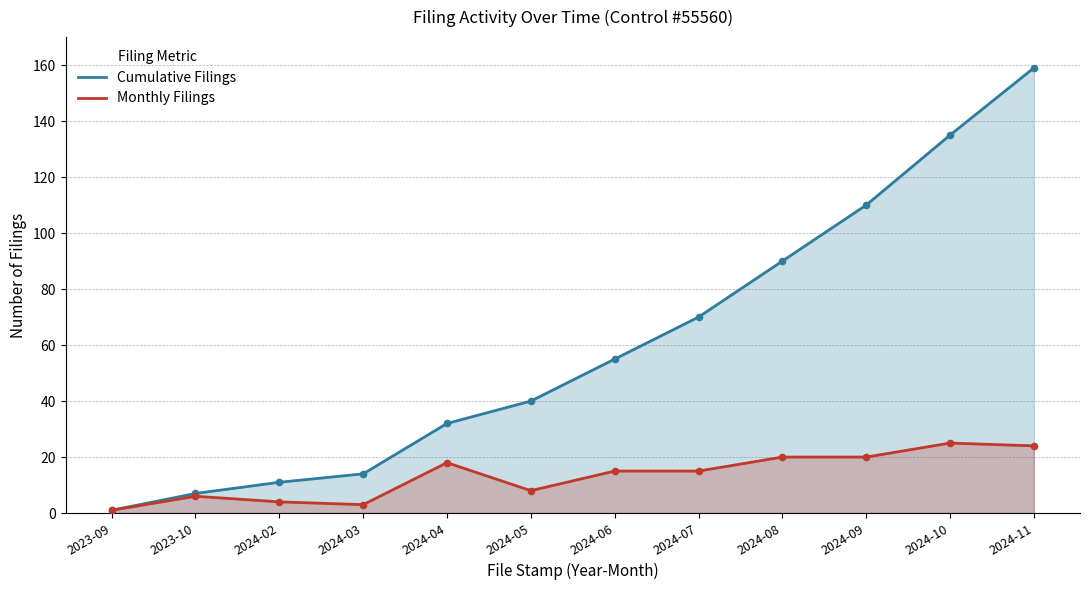

Which series reaches the maximum Y coordinate?

Cumulative Filings